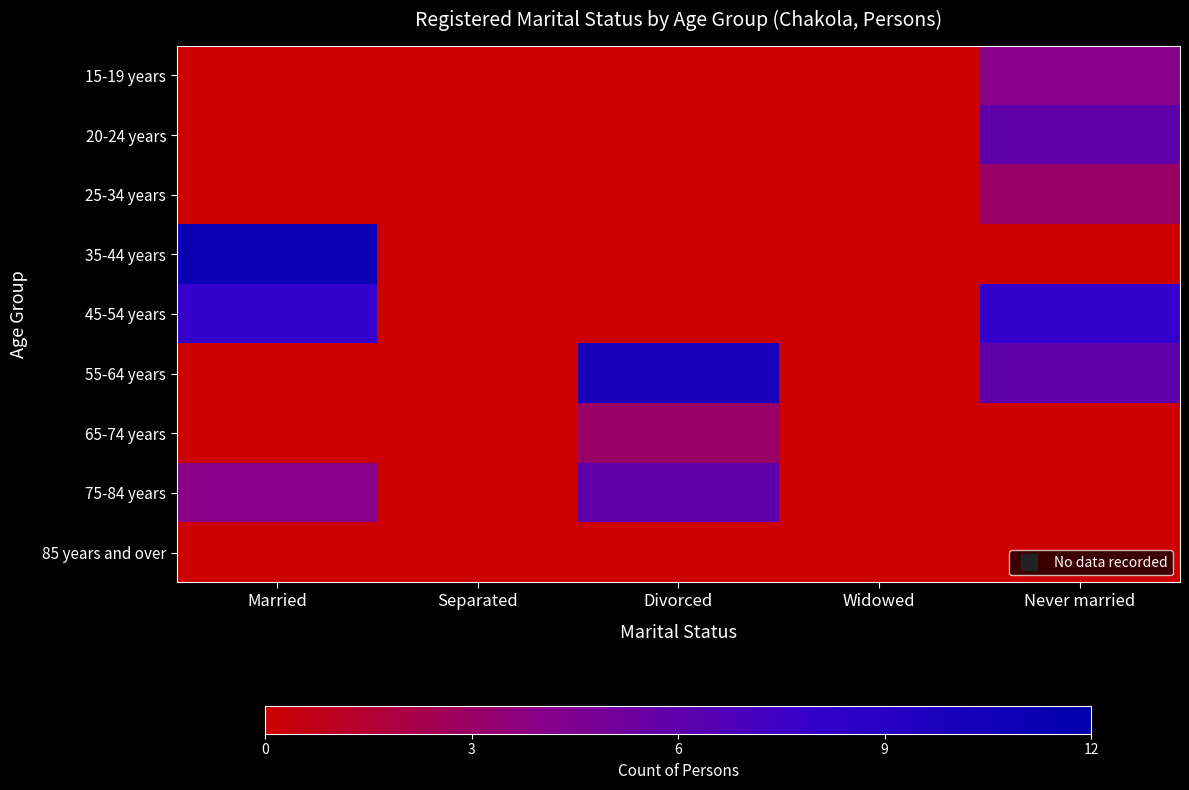

At how many categories does at least one series exceed 8?

2